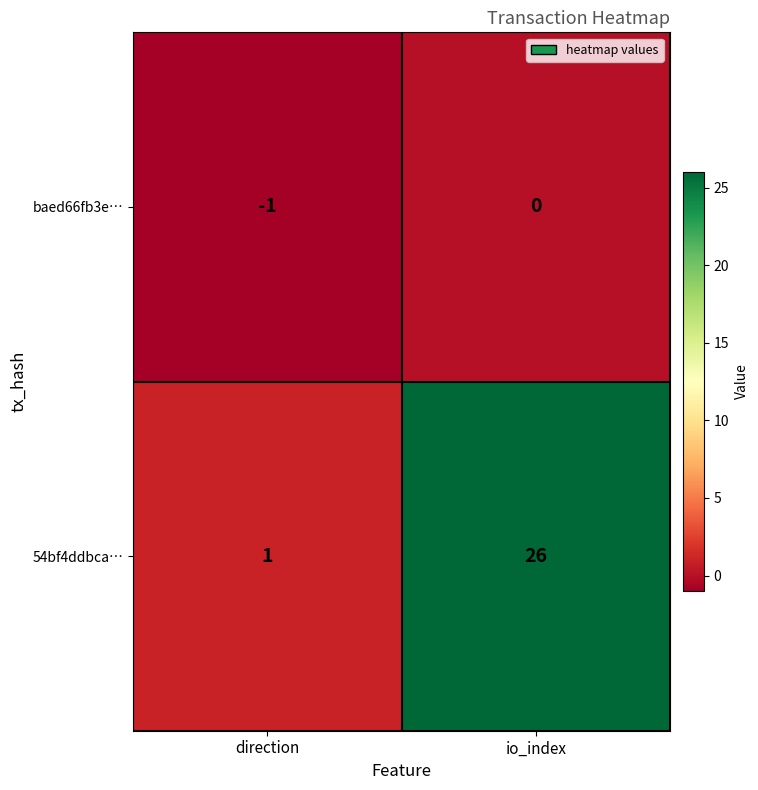

Reading left to right, transcribe all the data shown in this chart.

baed66fb3e…: -1	0
54bf4ddbca…: 1	26